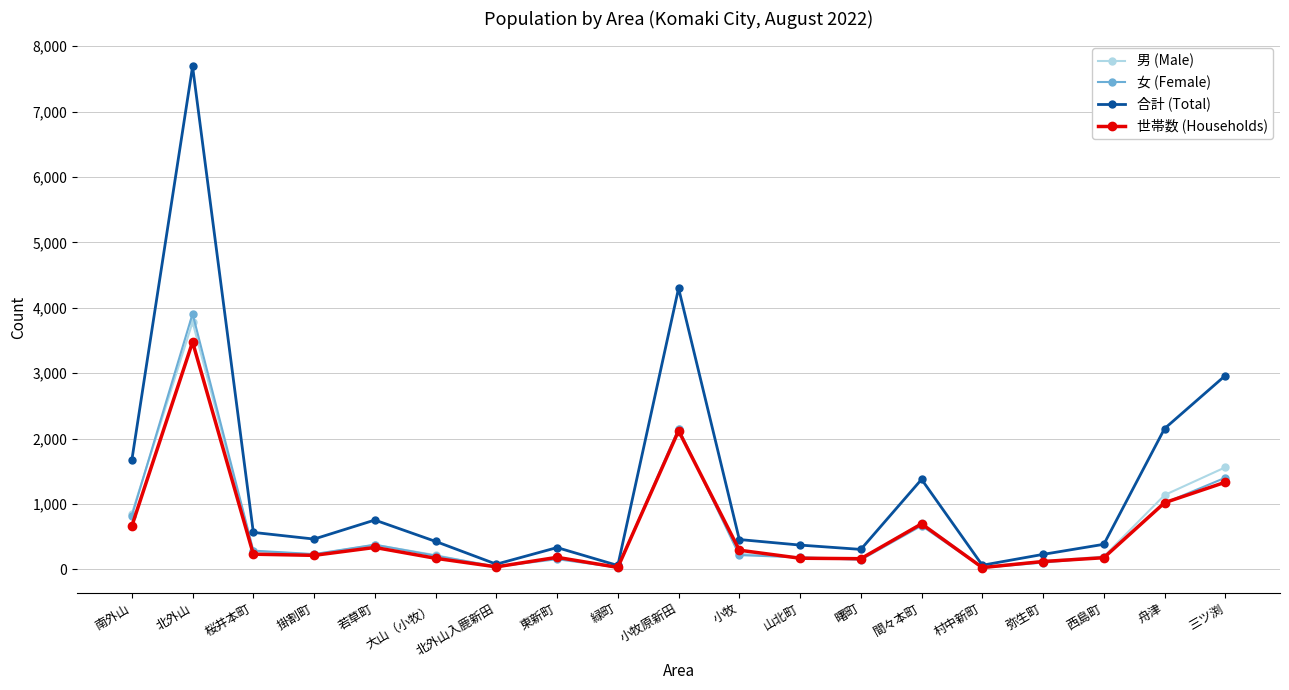

The value of 男 (Male) at 三ツ渕 is 439. True or false?

False